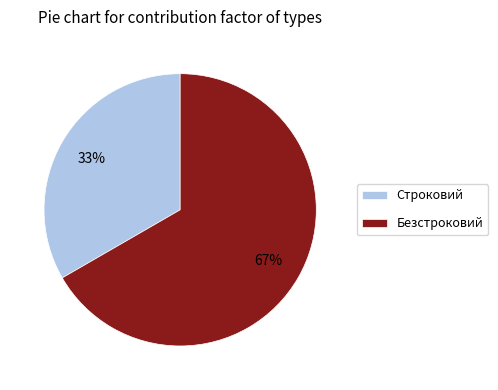

Between Безстроковий and Строковий, which is larger?

Безстроковий